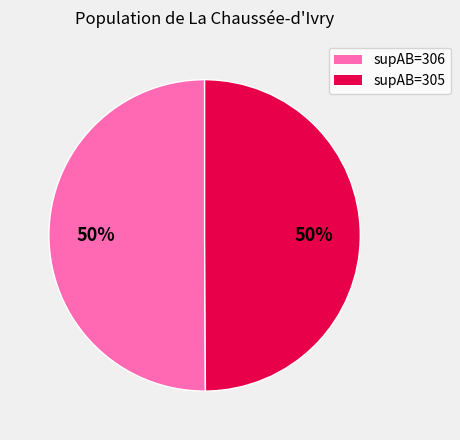

To the nearest percent, what is the average slice percentage?

50%